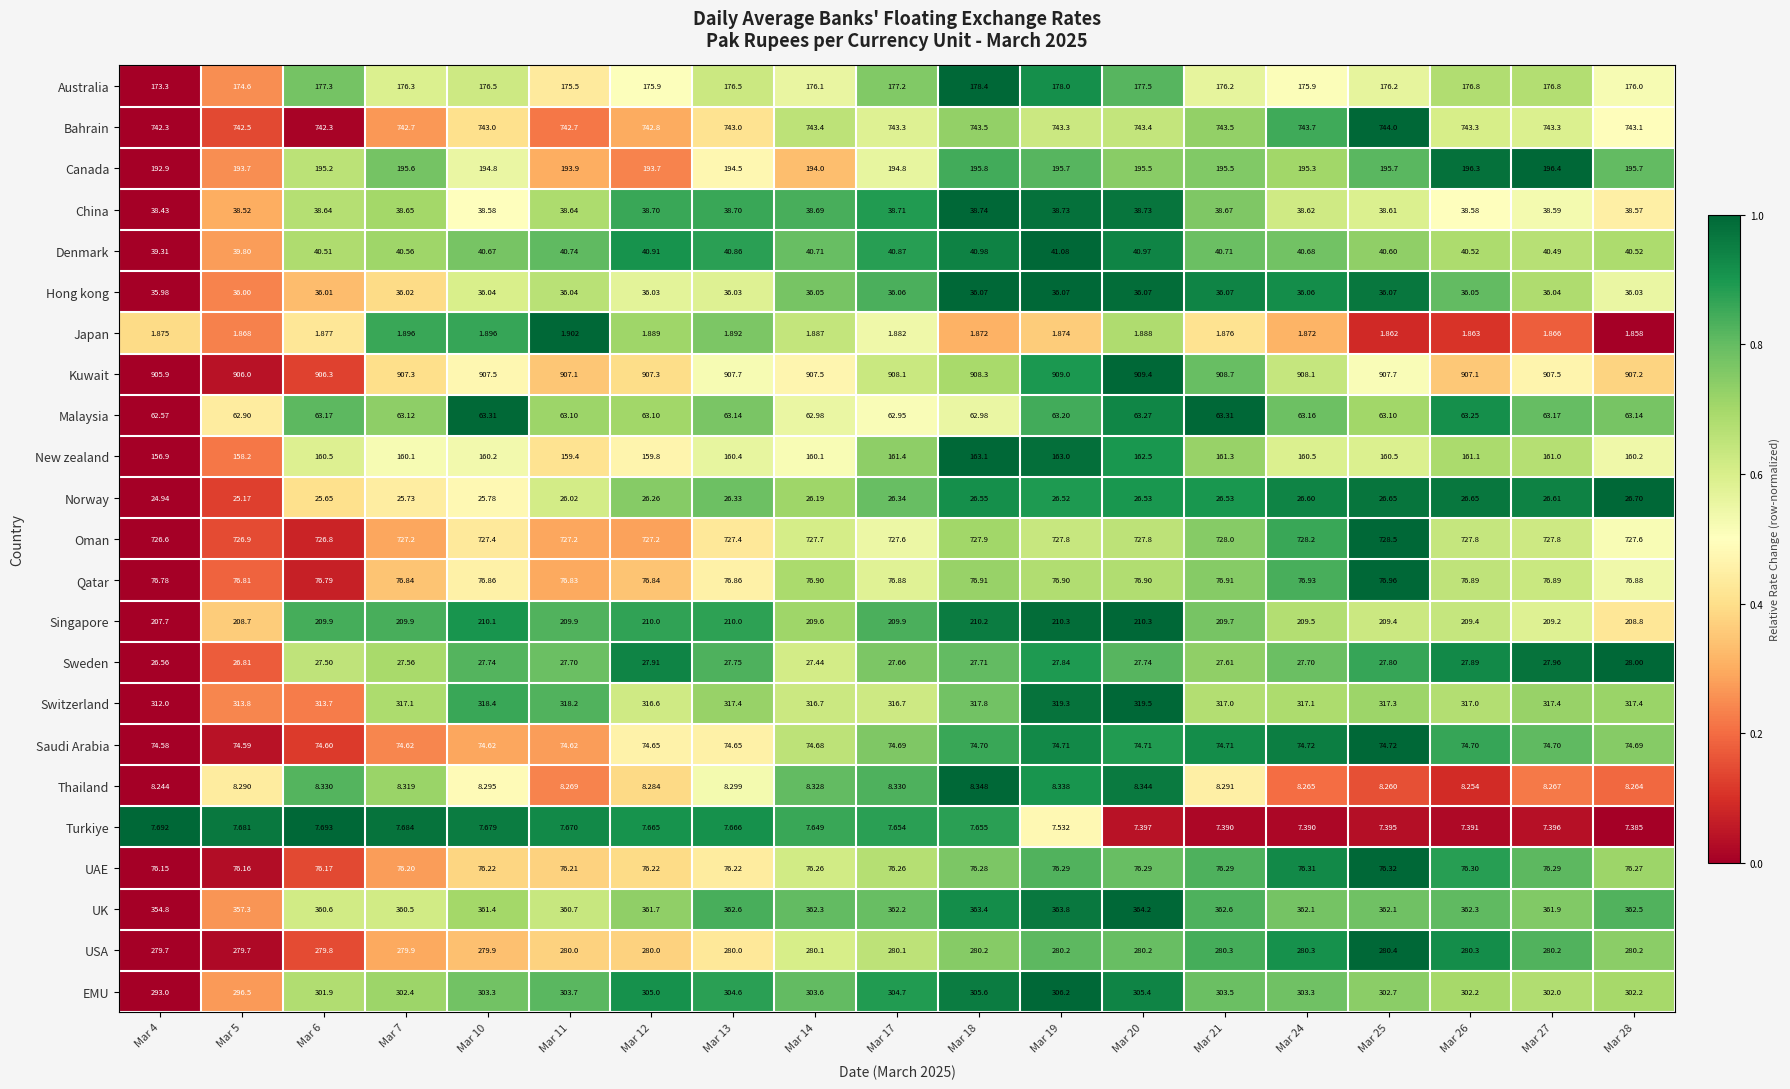

Which series has the largest total across all categories?

Kuwait